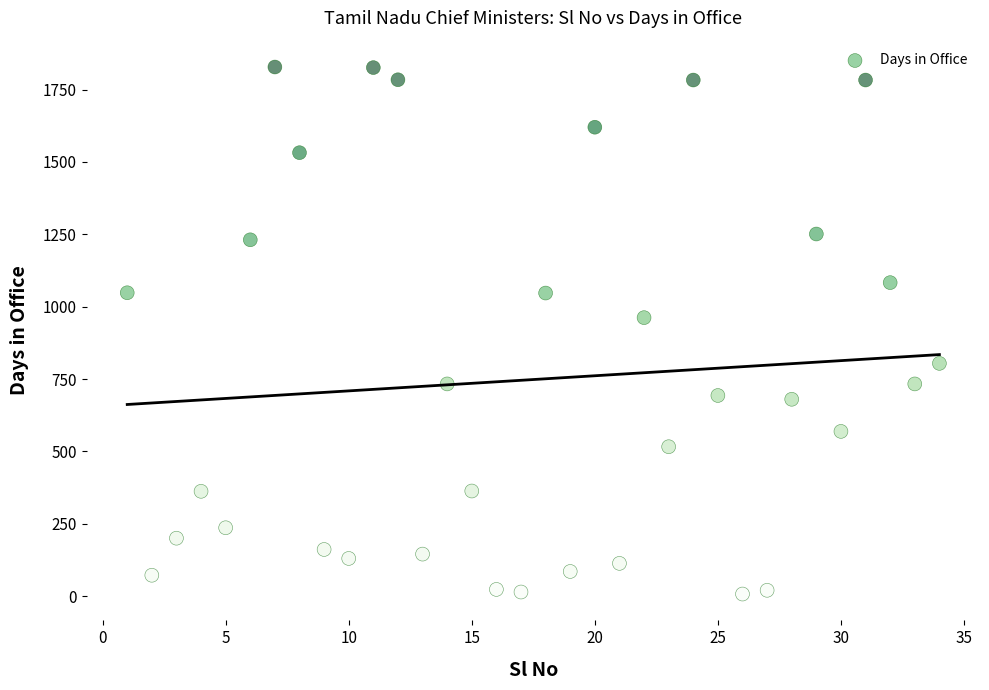

What Y value in the scatter plot is closest to 917?

962